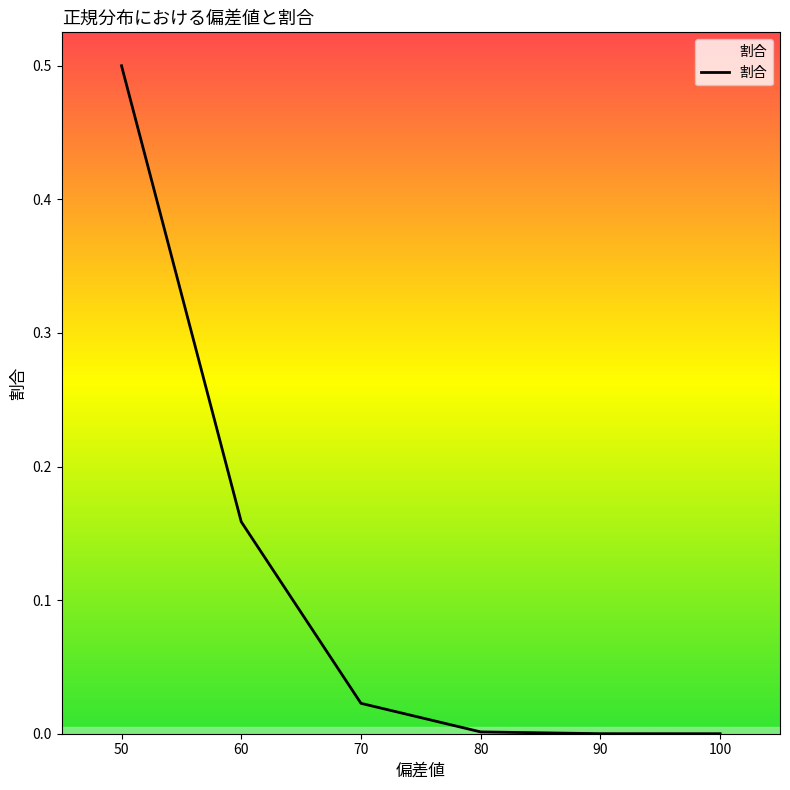

True or false: the data has more than 2 interior local peaks.

False